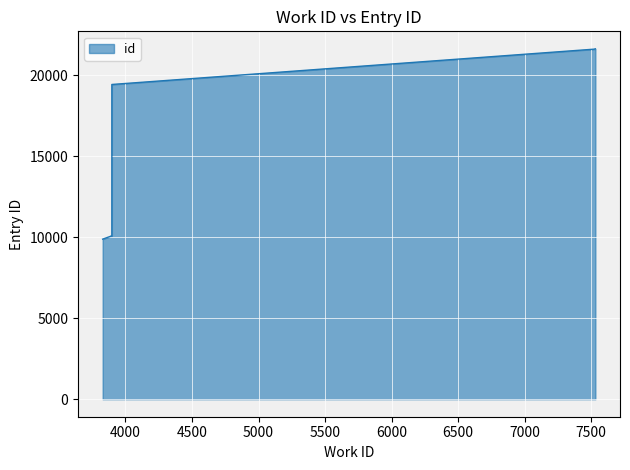

Which label corresponds to the largest value in the chart?

7531